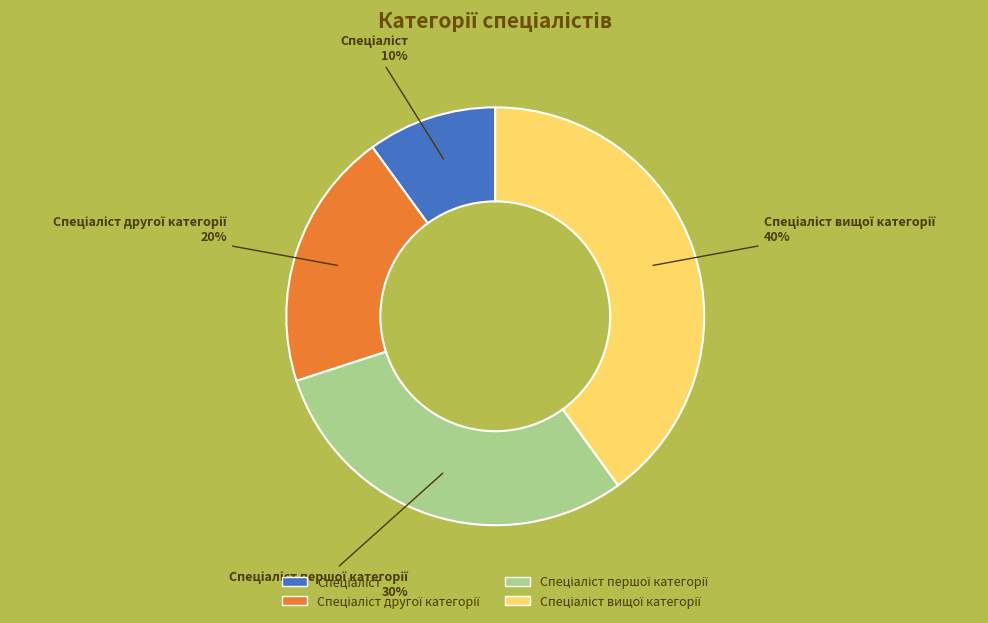

To the nearest percent, what is the average slice percentage?

25%